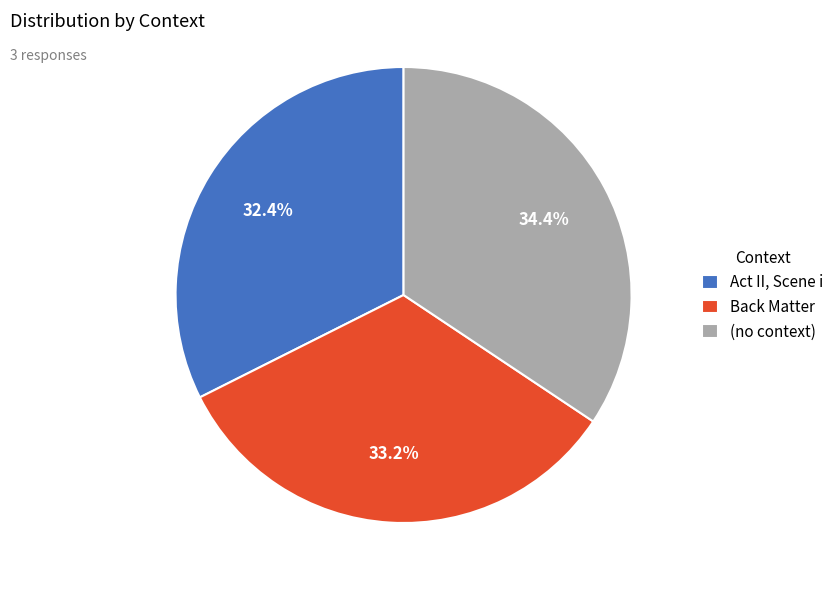

How many slices are in this pie chart?

3